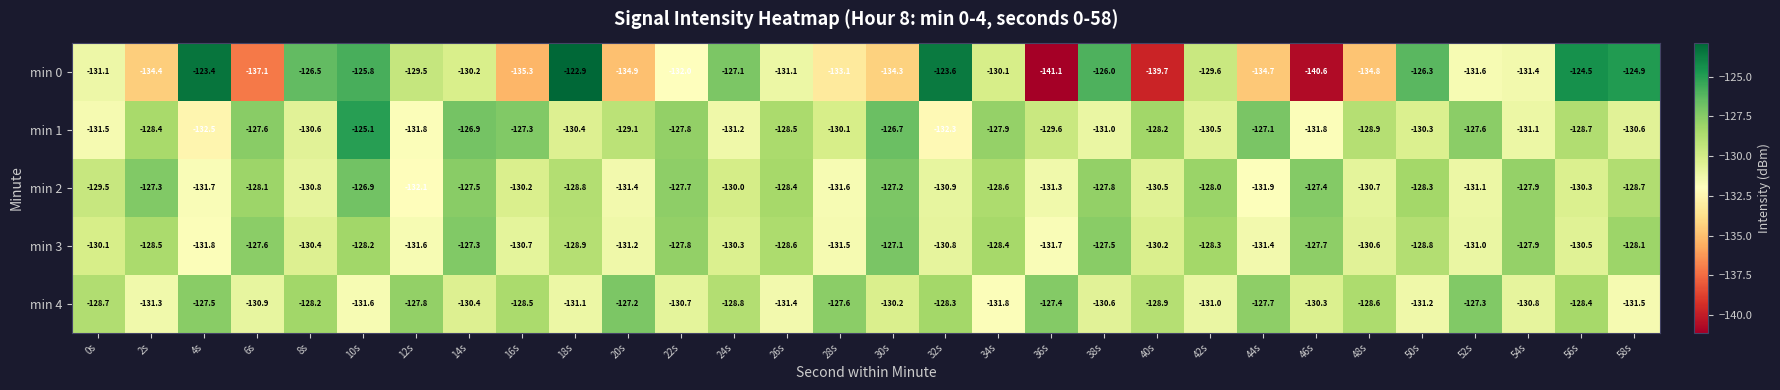

At 8s, list the series in order from largest to smallest.

min 0, min 4, min 3, min 1, min 2